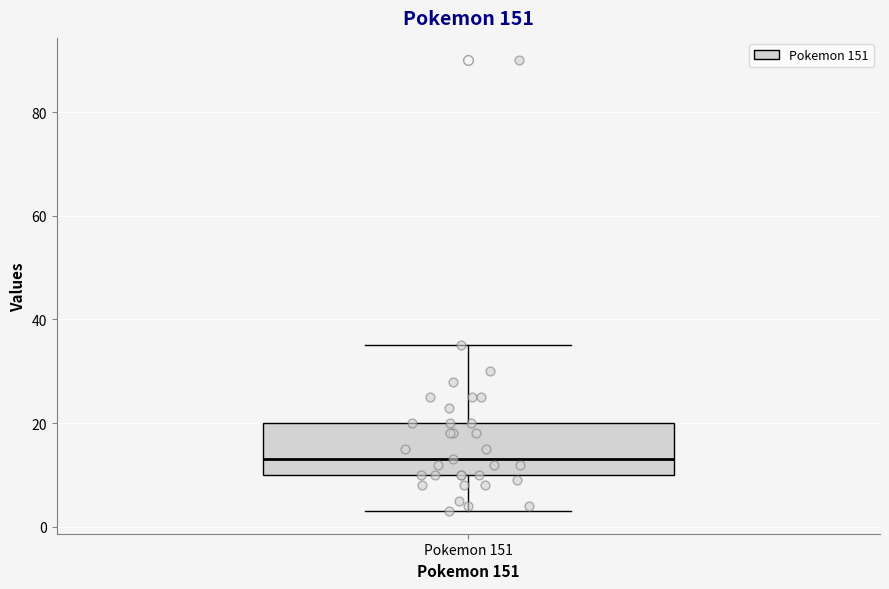

Read this box plot against the y-axis: the position of the median line, the range covered by the box, and the ends of both whiskers. The values are not printed on the chart, so give them approximately, as read against the axis.

median 14, box 10 to 20, whiskers 4 to 36